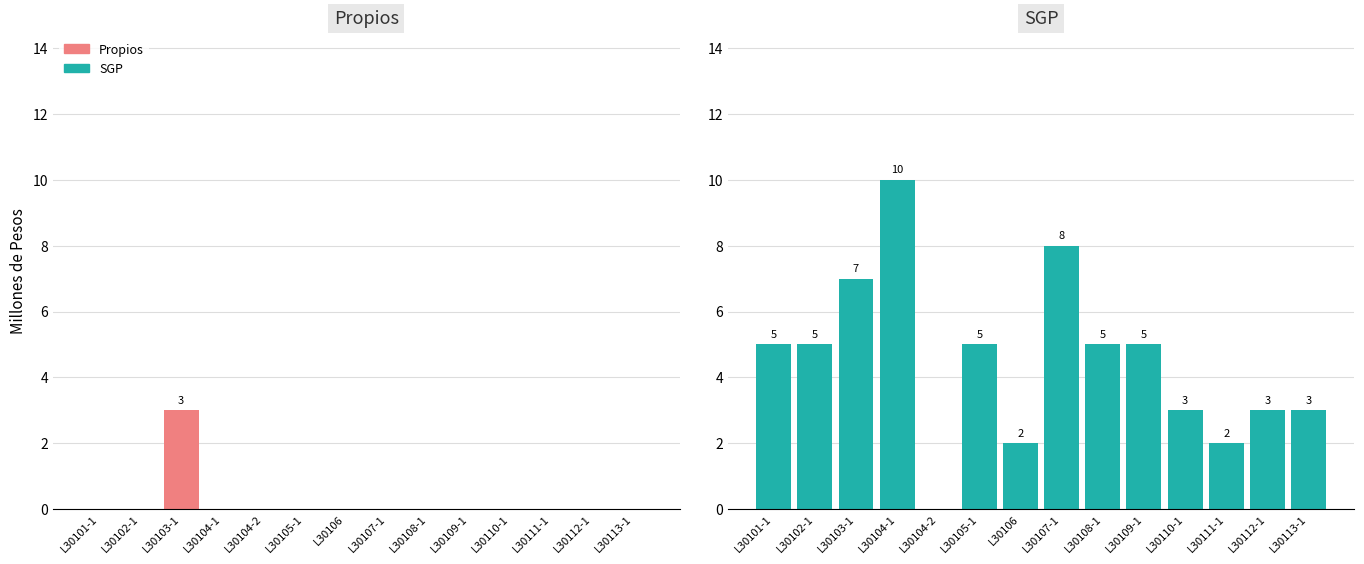

Does the chart contain any negative values?

No